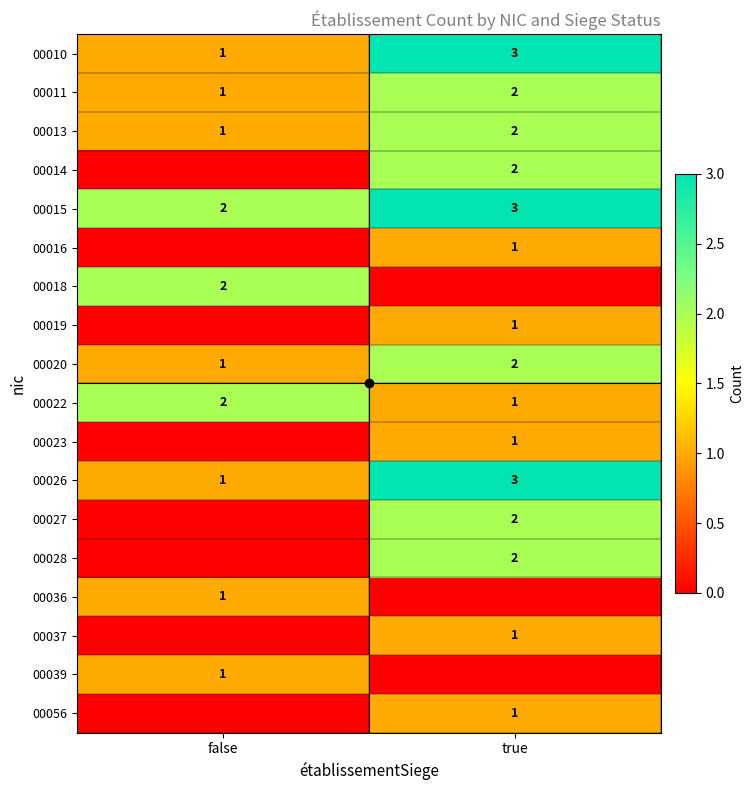

Which category has the lowest value in the 00014 series?

false